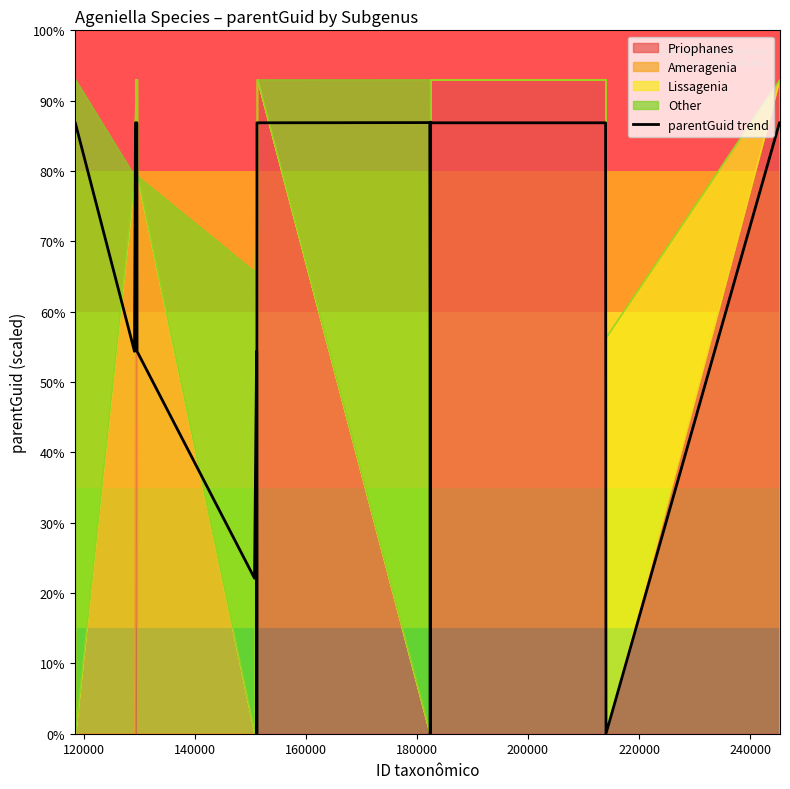

How many values are below 199?

12